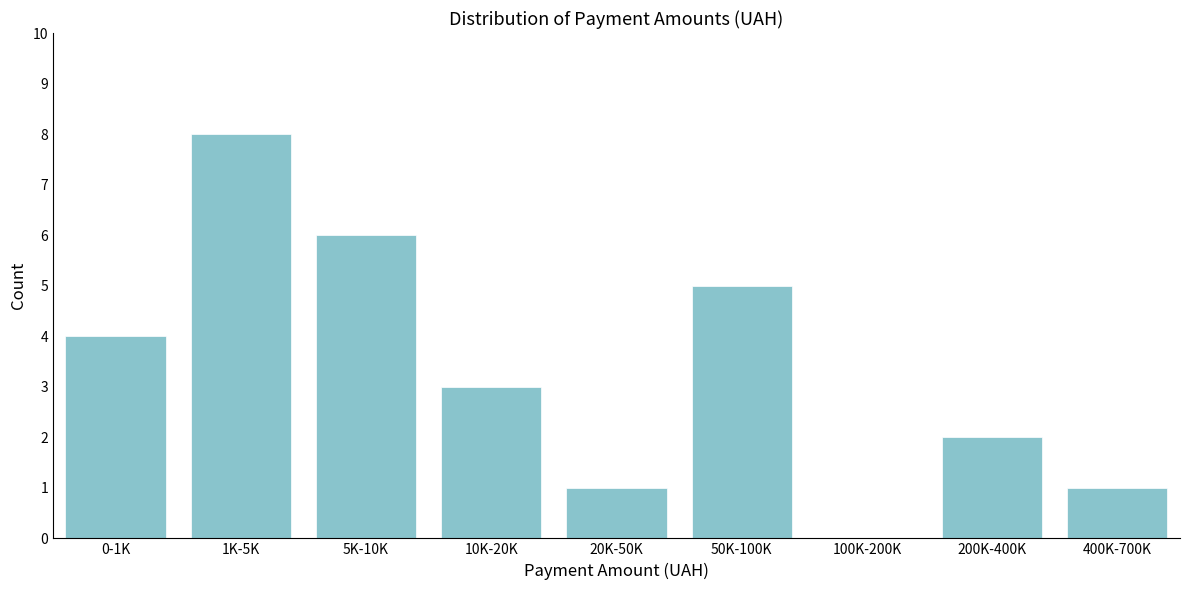

Reading left to right, extract all data points from this chart.

0-1K=4	1K-5K=8	5K-10K=6	10K-20K=3	20K-50K=1	50K-100K=5	100K-200K=0	200K-400K=2	400K-700K=1